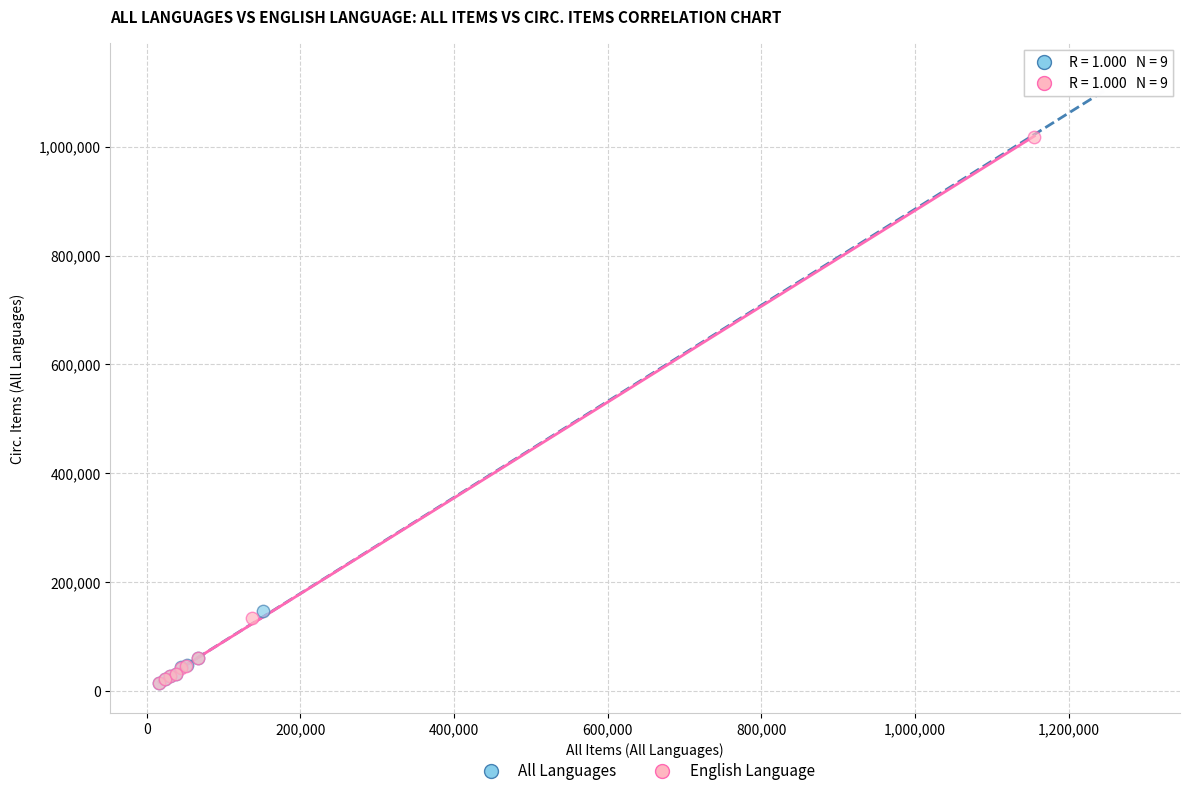

Which series has the largest Y range (max minus min)?

All Languages